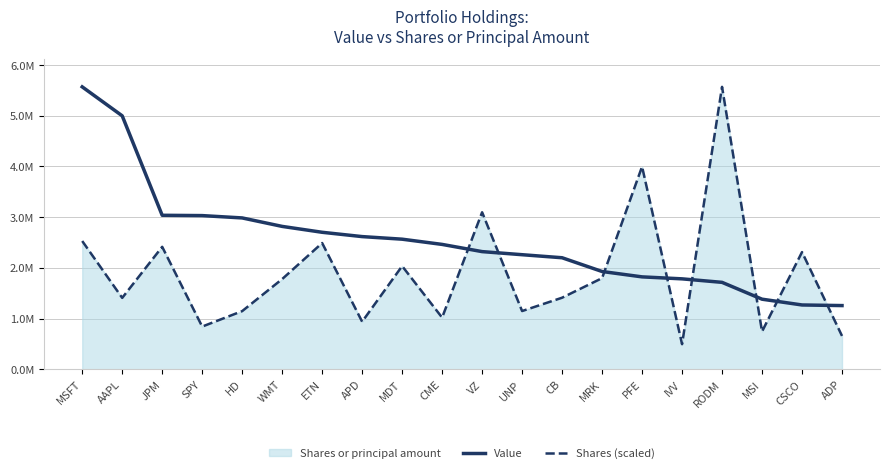

Is the value of Value at CB greater than the value of Shares (scaled) at SPY?

Yes